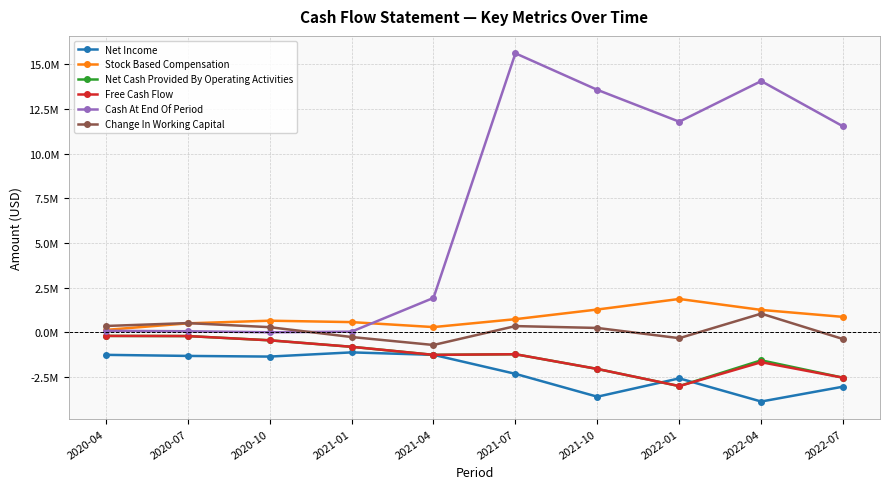

Reading left to right, transcribe all the data shown in this chart.

Net Income: 2020-04=-1256790	2020-07=-1316752	2020-10=-1354097	2021-01=-1118884	2021-04=-1256833	2021-07=-2319867	2021-10=-3599929	2022-01=-2572865	2022-04=-3869398	2022-07=-3037074
Stock Based Compensation: 2020-04=139299	2020-07=506011	2020-10=654359	2021-01=575127	2021-04=296862	2021-07=739622	2021-10=1280384	2022-01=1870417	2022-04=1257768	2022-07=867338
Net Cash Provided By Operating Activities: 2020-04=-197353	2020-07=-205096	2020-10=-442927	2021-01=-806131	2021-04=-1257873	2021-07=-1222664	2021-10=-2046170	2022-01=-3005467	2022-04=-1562353	2022-07=-2536690
Free Cash Flow: 2020-04=-197353	2020-07=-205096	2020-10=-442927	2021-01=-806131	2021-04=-1257873	2021-07=-1222664	2021-10=-2046170	2022-01=-3005467	2022-04=-1668811	2022-07=-2536690
Cash At End Of Period: 2020-04=90285	2020-07=63114	2020-10=5860	2021-01=40737	2021-04=1929270	2021-07=15618162	2021-10=13572692	2022-01=11790289	2022-04=14063811	2022-07=11527121
Change In Working Capital: 2020-04=357801	2020-07=520223	2020-10=291789	2021-01=-259045	2021-04=-705418	2021-07=352786	2021-10=248547	2022-01=-323880	2022-04=1049728	2022-07=-374051